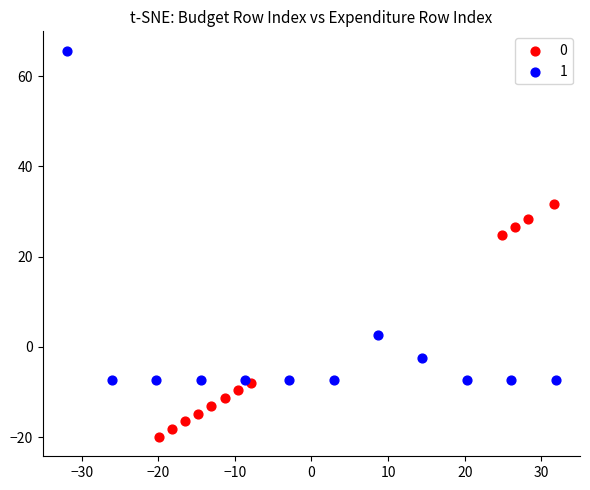

What are all the series names shown in the legend?

0, 1